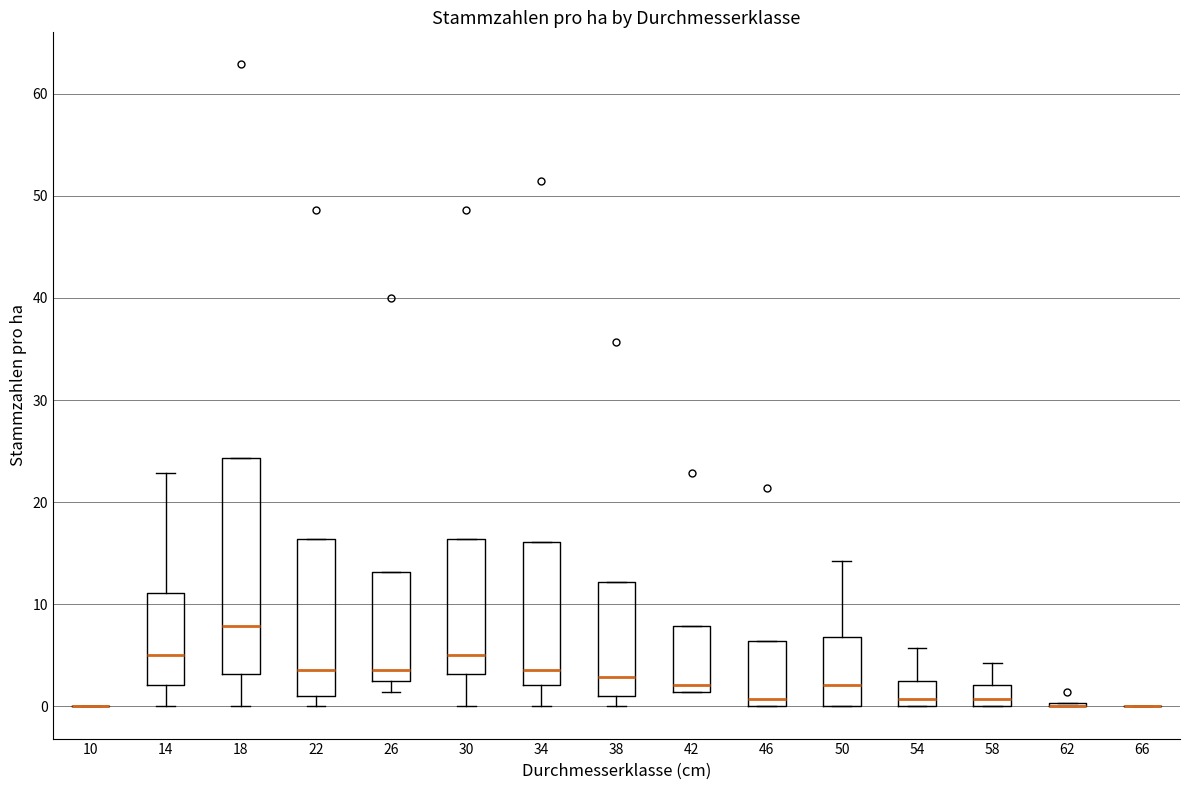

Reading left to right, transcribe this box plot: for each box, give where its median line is, the range the box spans, and where its two whiskers end, as read against the y-axis. The values are not printed on the chart, so give them approximately, as read against the axis.

10: box collapsed to a line at 0, whiskers 0 to 0
14: median 5, box 2 to 11, whiskers 0 to 23
18: median 8, box 3 to 24, whiskers 0 to 24
22: median 4, box 1 to 16, whiskers 0 to 16
26: median 4, box 3 to 13, whiskers 1 to 13
30: median 5, box 3 to 16, whiskers 0 to 16
34: median 4, box 2 to 16, whiskers 0 to 16
38: median 3, box 1 to 12, whiskers 0 to 12
42: median 2, box 1 to 8, whiskers 1 to 8
46: median 1, box 0 to 6, whiskers 0 to 6
50: median 2, box 0 to 7, whiskers 0 to 14
54: median 1, box 0 to 3, whiskers 0 to 6
58: median 1, box 0 to 2, whiskers 0 to 4
62: box collapsed to a line at 0, whiskers 0 to 0
66: box collapsed to a line at 0, whiskers 0 to 0